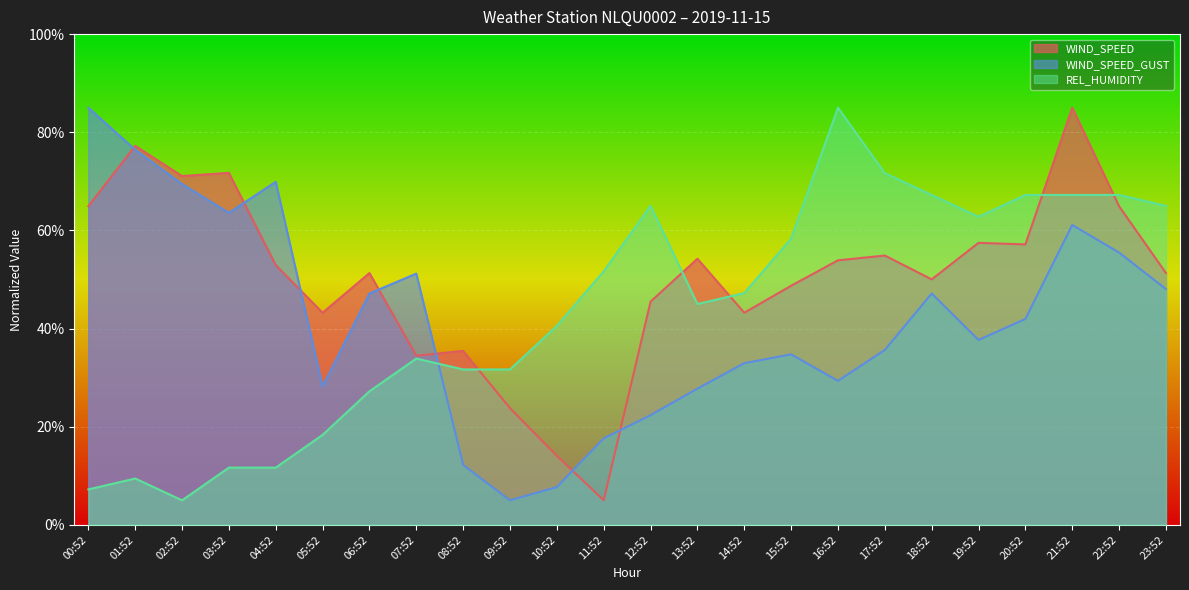

Which label corresponds to the smallest value in the chart?

11:52